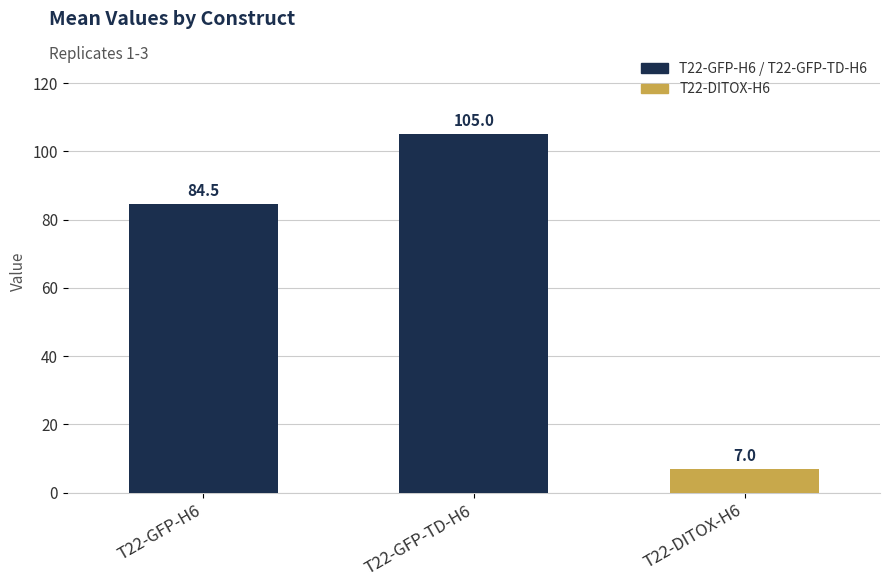

What is the label of the 1st bar from the left?

T22-GFP-H6